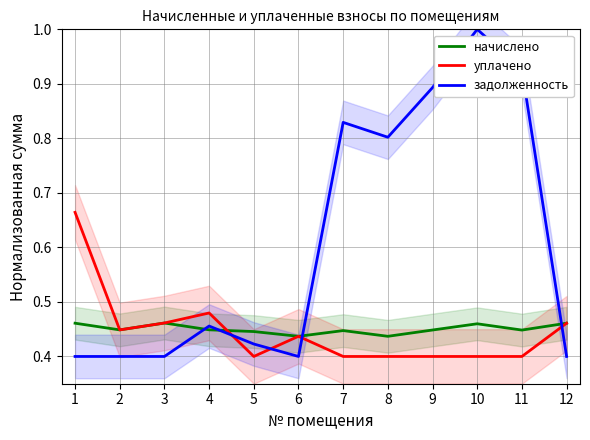

Reading left to right, extract all data points from this chart.

начислено: 0.5	0.4	0.5	0.4	0.4	0.4	0.4	0.4	0.4	0.5	0.4	0.5
уплачено: 0.7	0.4	0.5	0.5	0.4	0.4	0.4	0.4	0.4	0.4	0.4	0.5
задолженность: 0.4	0.4	0.4	0.5	0.4	0.4	0.8	0.8	0.9	1.0	0.9	0.4